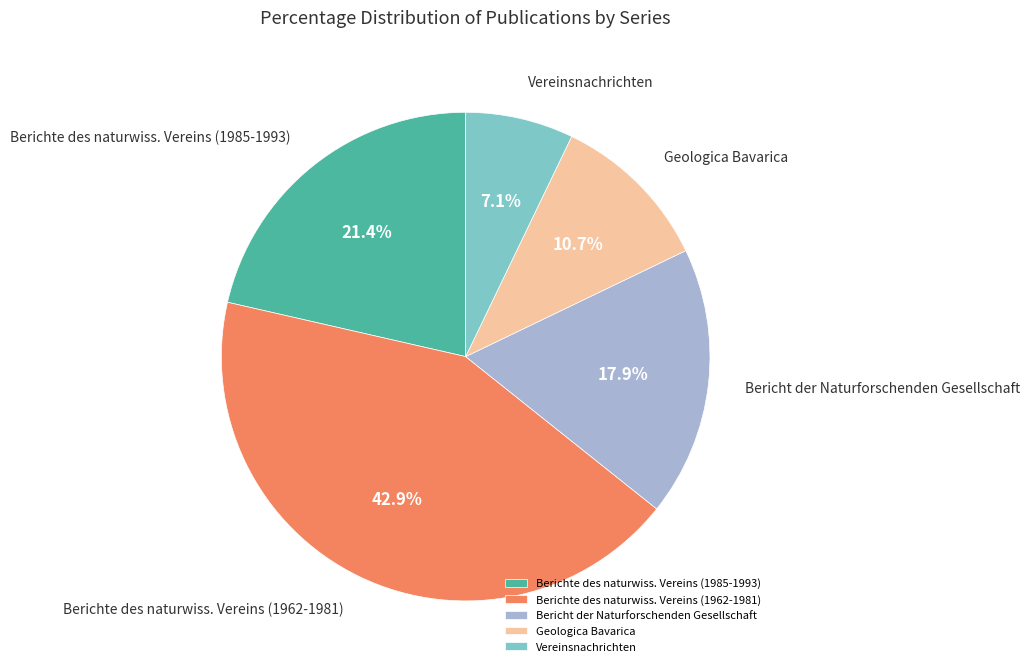

Does Geologica Bavarica account for over 50% of the chart?

No